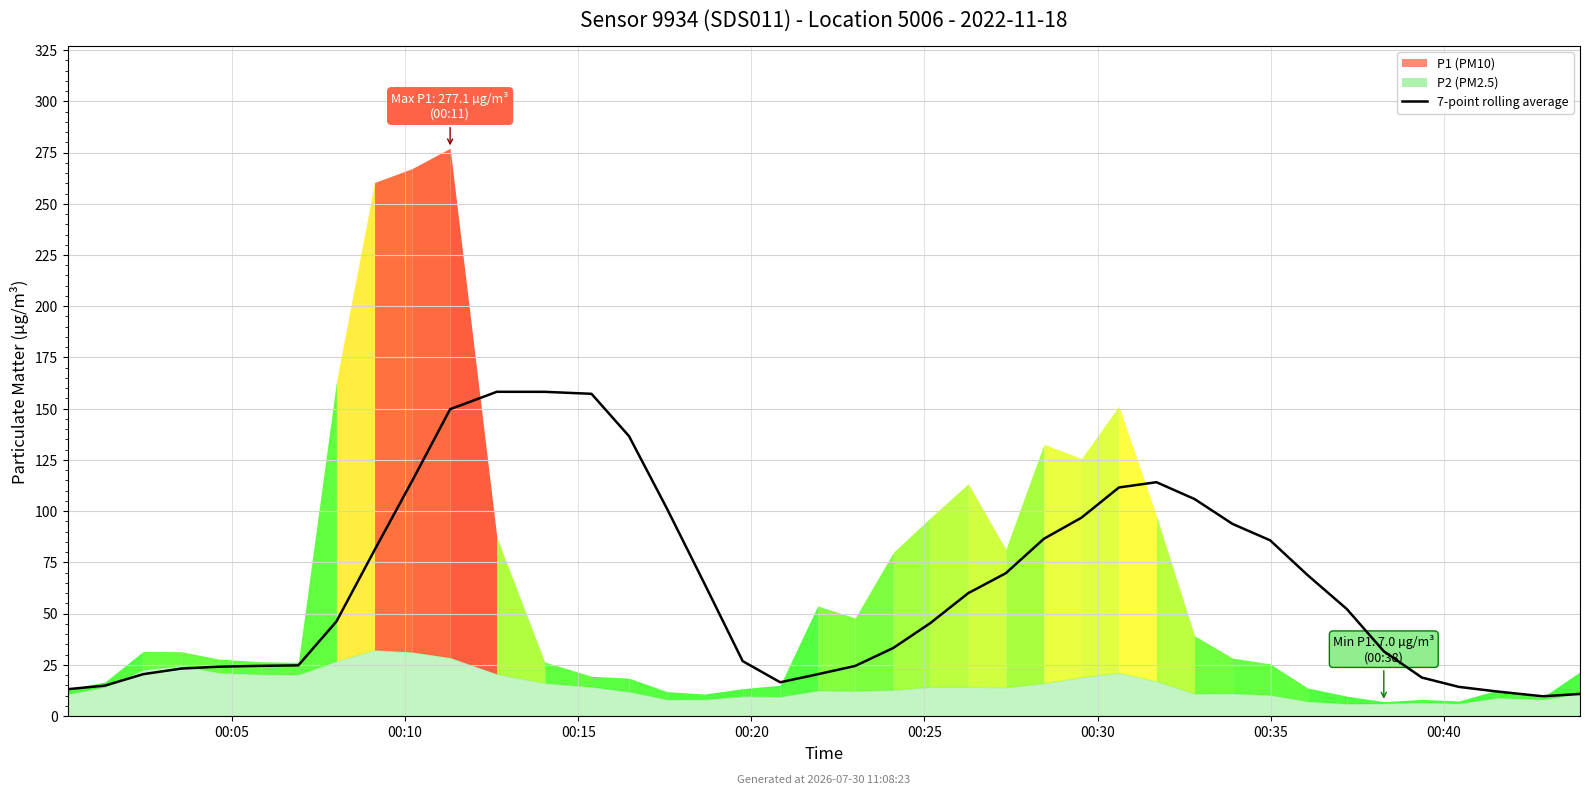

What is the sum of all values?

2520.5